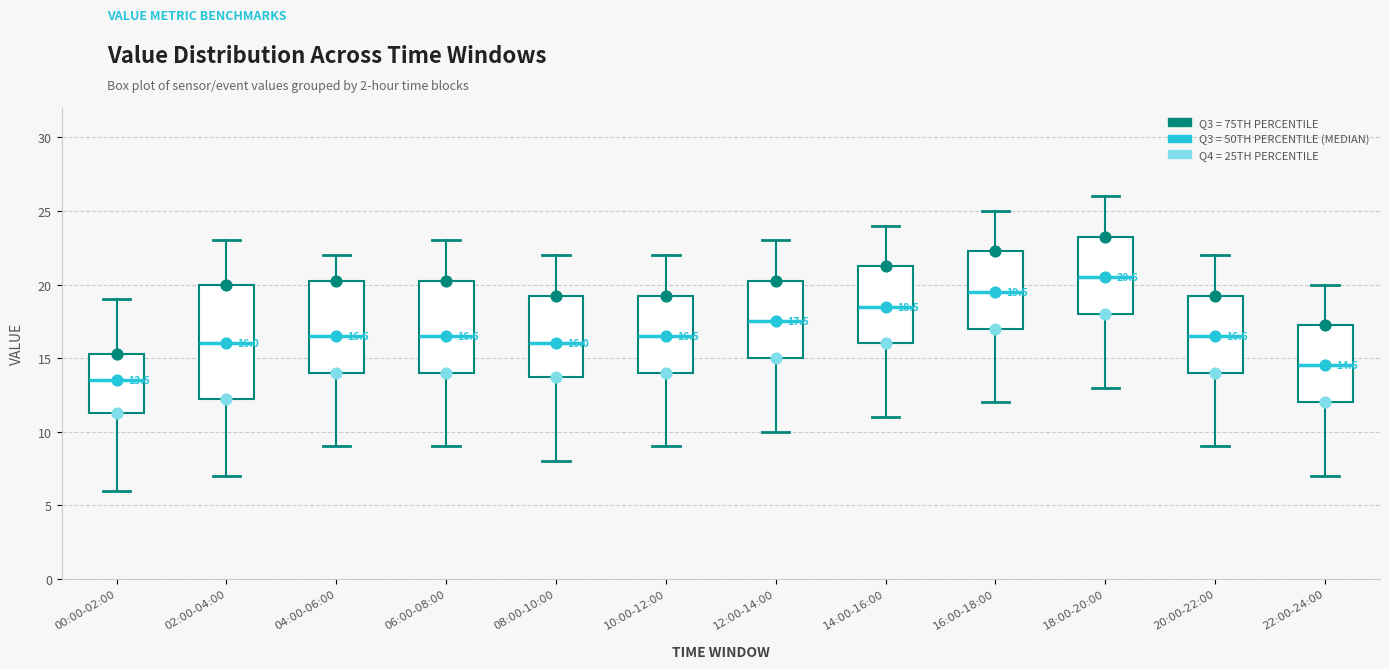

Which box has the lowest median line?

00:00-02:00